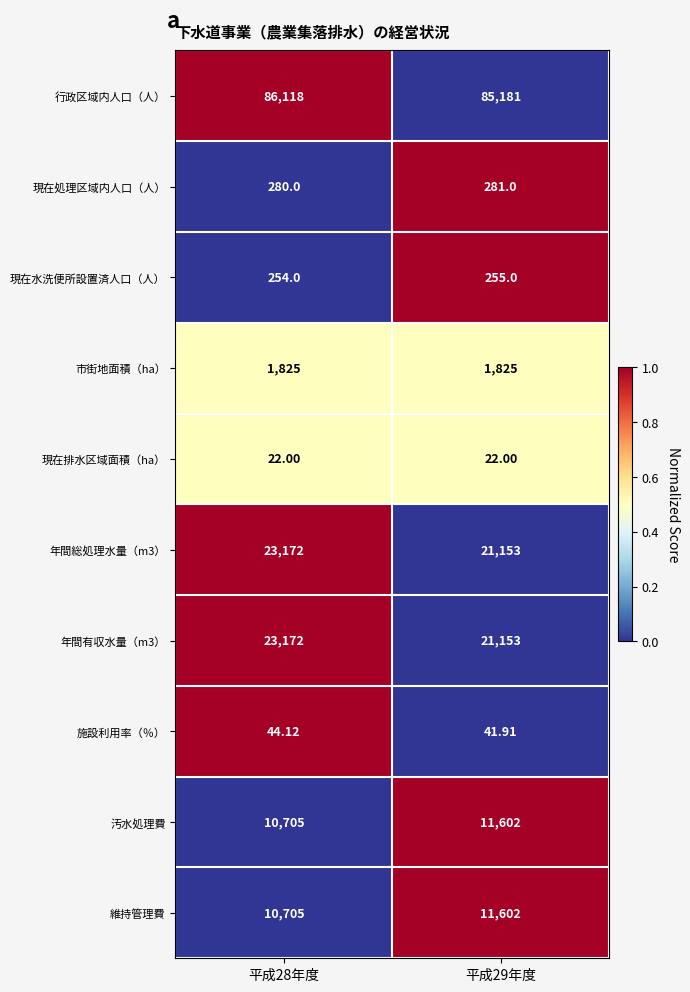

Is the value of 施設利用率（％） at 平成28年度 greater than the value of 維持管理費 at 平成28年度?

No